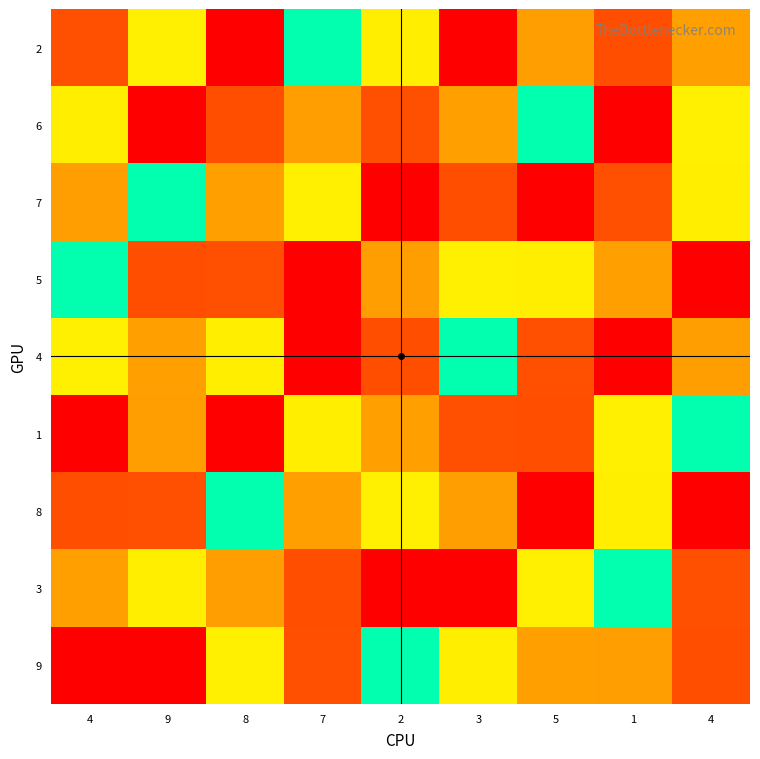

Between 4 and 5, which is larger?

5